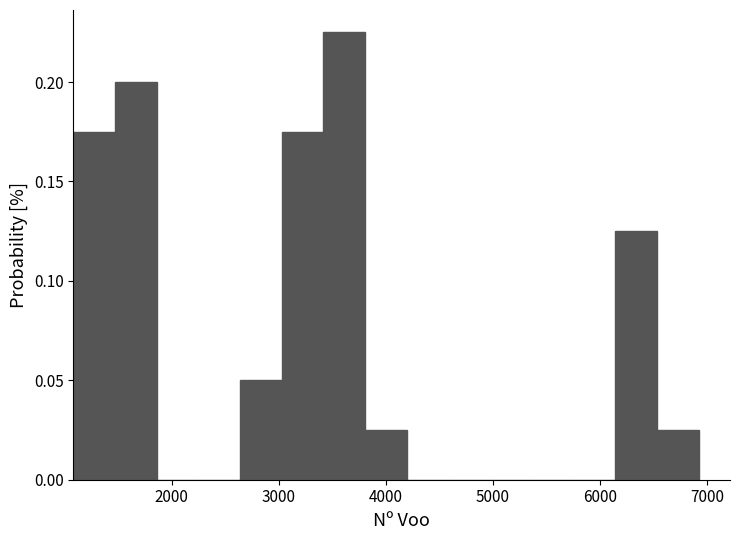

Around what value on the x-axis is the tallest bar? Give the approximate position of its centre, as read against the axis.

3600